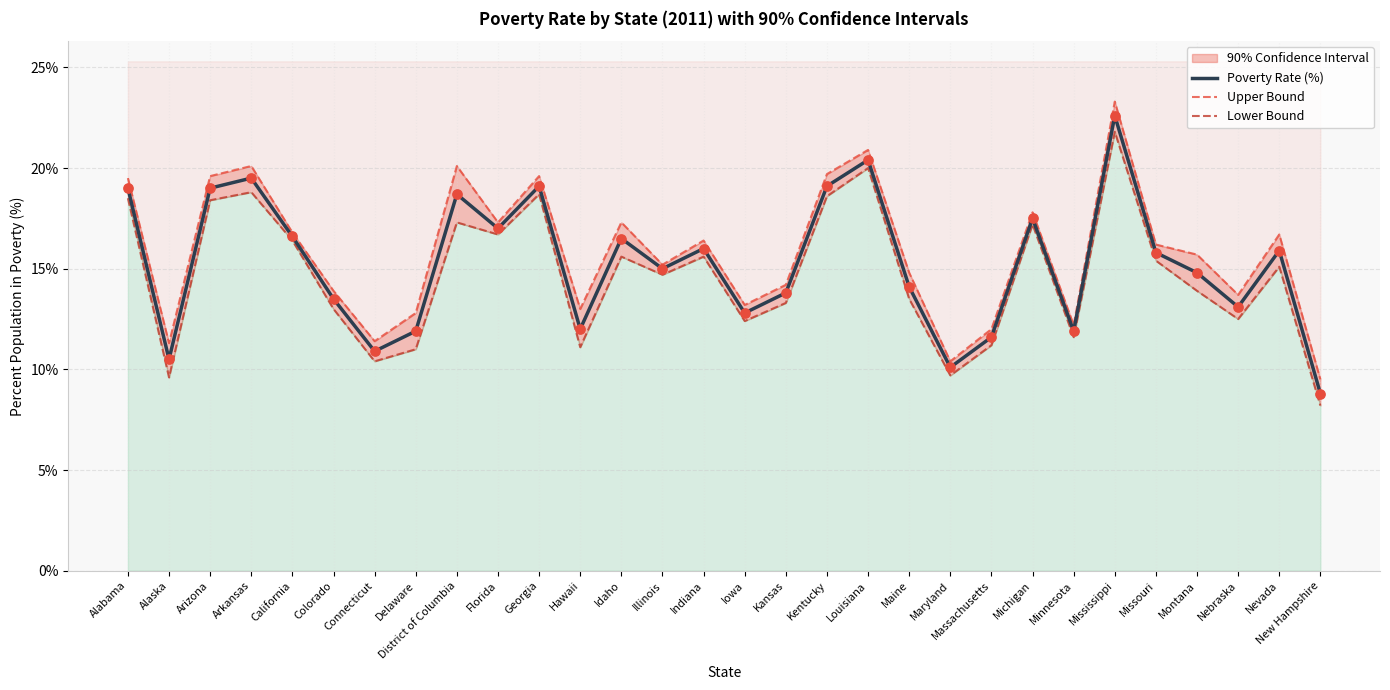

Which series has the largest total across all categories?

Upper Bound